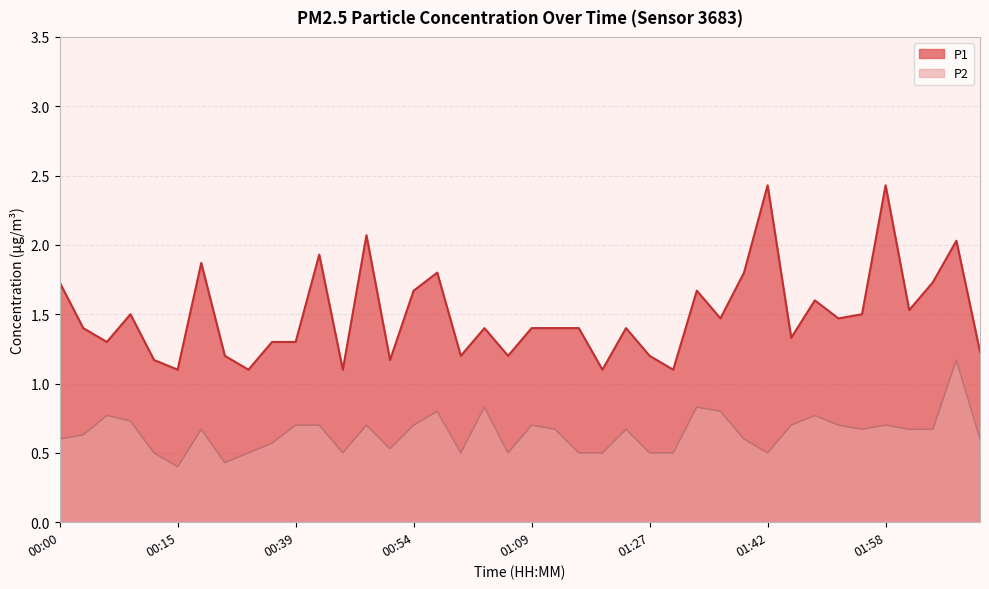

True or false: P1 and P2 cross at least once.

False